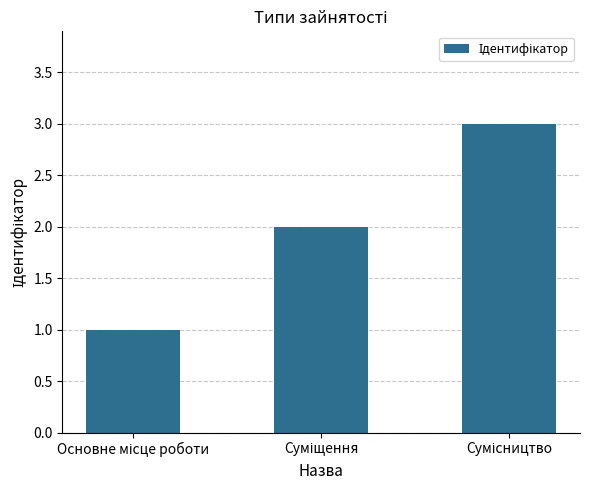

What is the greatest value displayed?

3